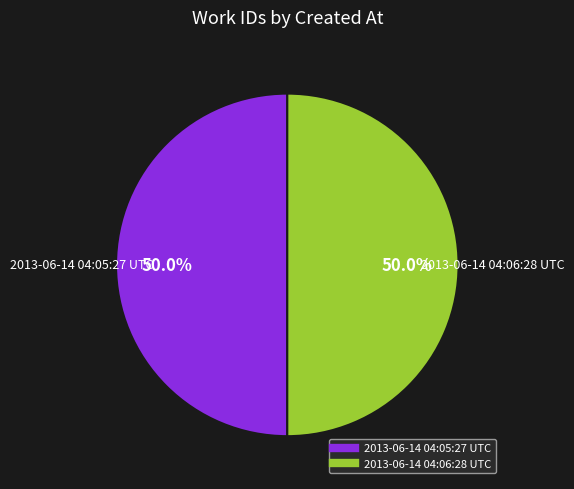

Is the sum of 2013-06-14 04:05:27 UTC and 2013-06-14 04:06:28 UTC greater than half?

Yes